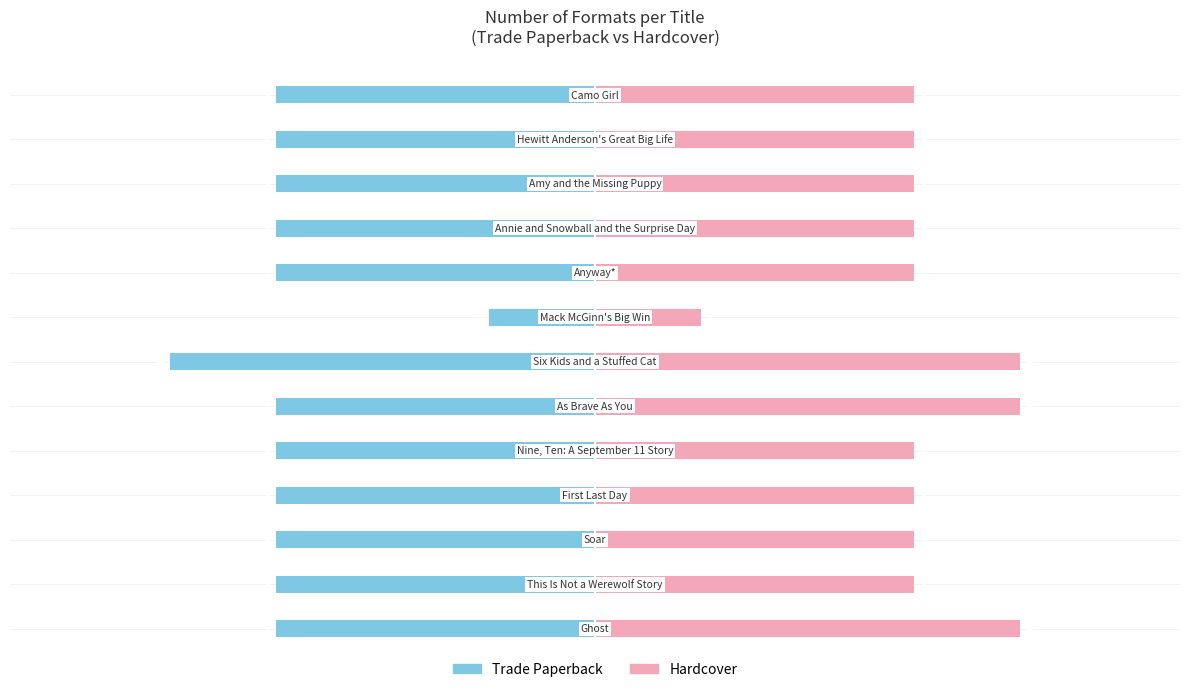

How many values in the Hardcover series exceed 3?

3